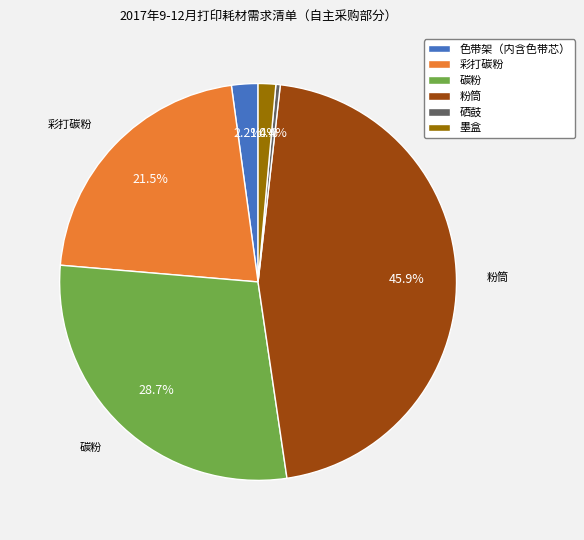

Is there any slice that represents more than half of the pie?

No